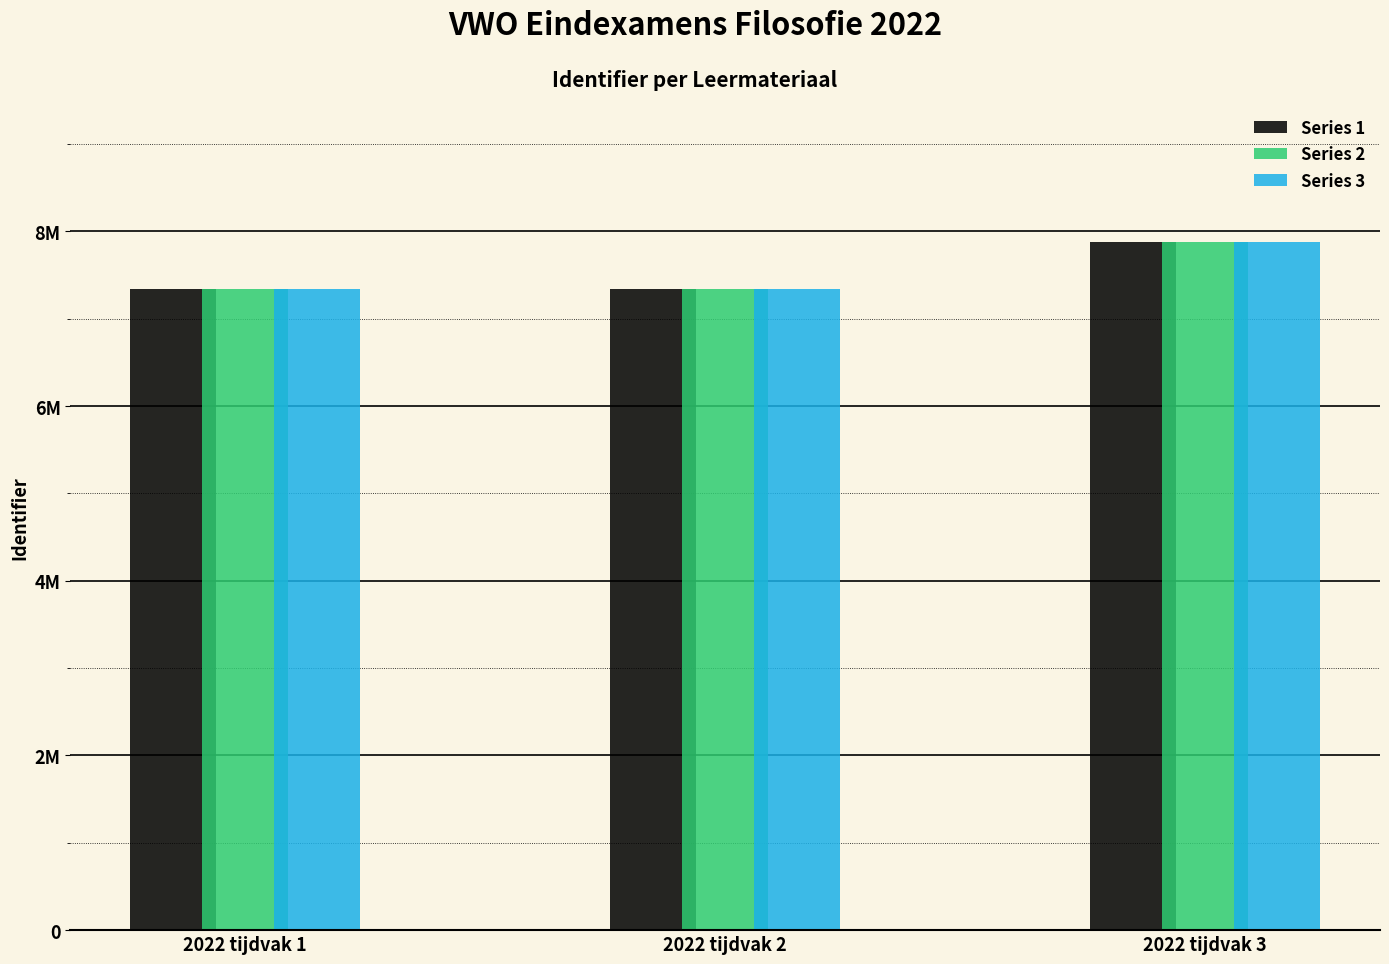

What is the value of the Series 1 bar at the 1st from the left?

7343097